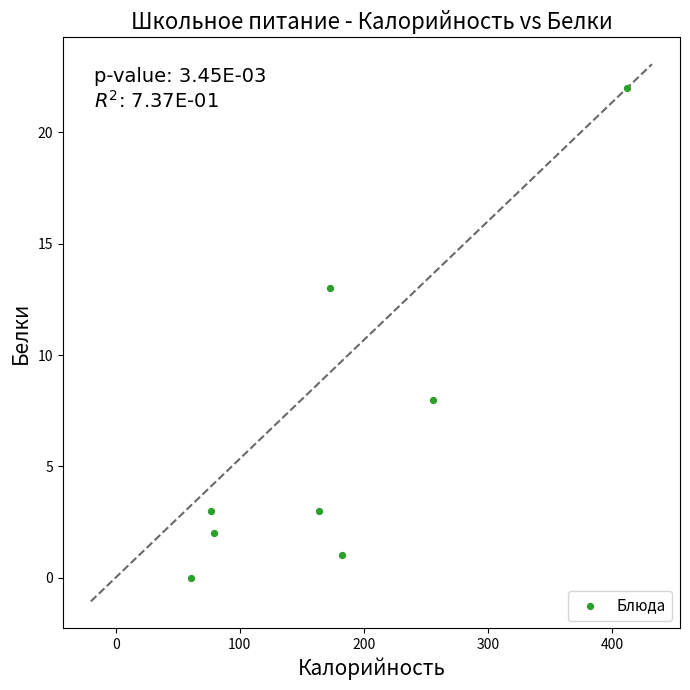

What Y value in the scatter plot is closest to 11?

13